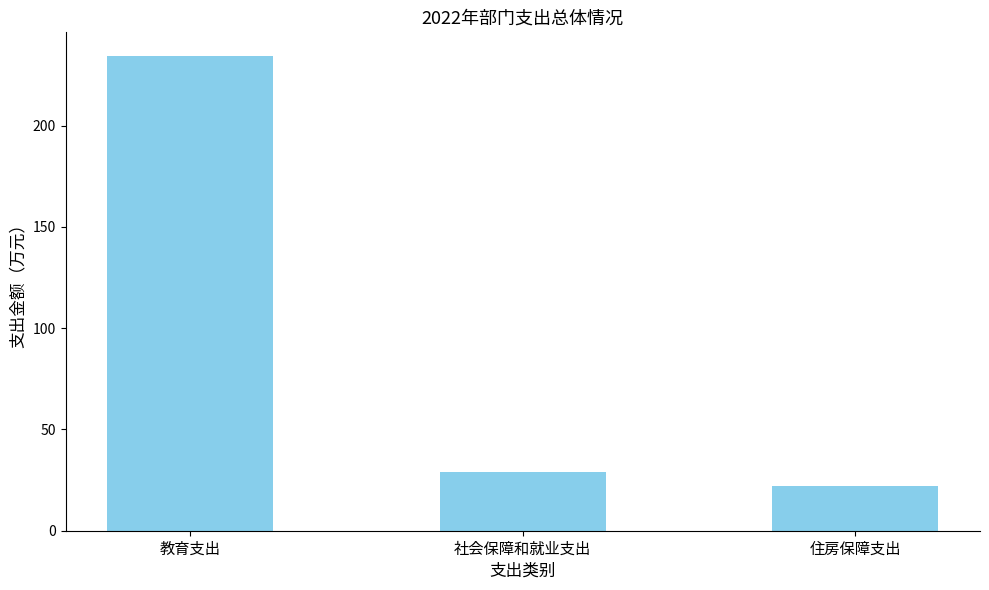

What is the change in value from 教育支出 to 住房保障支出?

-212.5